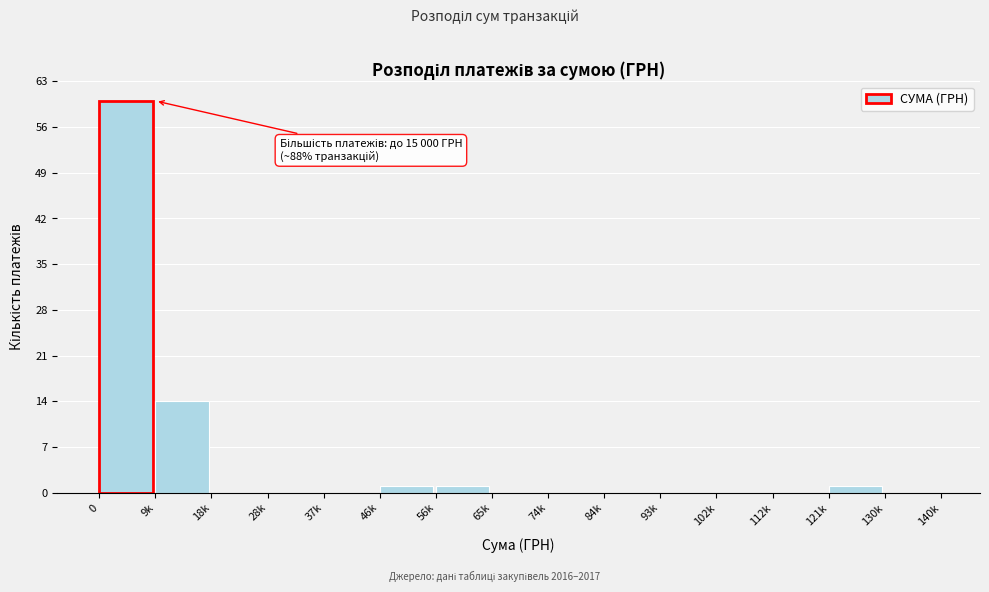

Reading left to right, transcribe all the data shown in this chart.

0=60	9k=14	18k=0	28k=0	37k=0	46k=1	56k=1	65k=0	74k=0	84k=0	93k=0	102k=0	112k=0	121k=1	130k=0